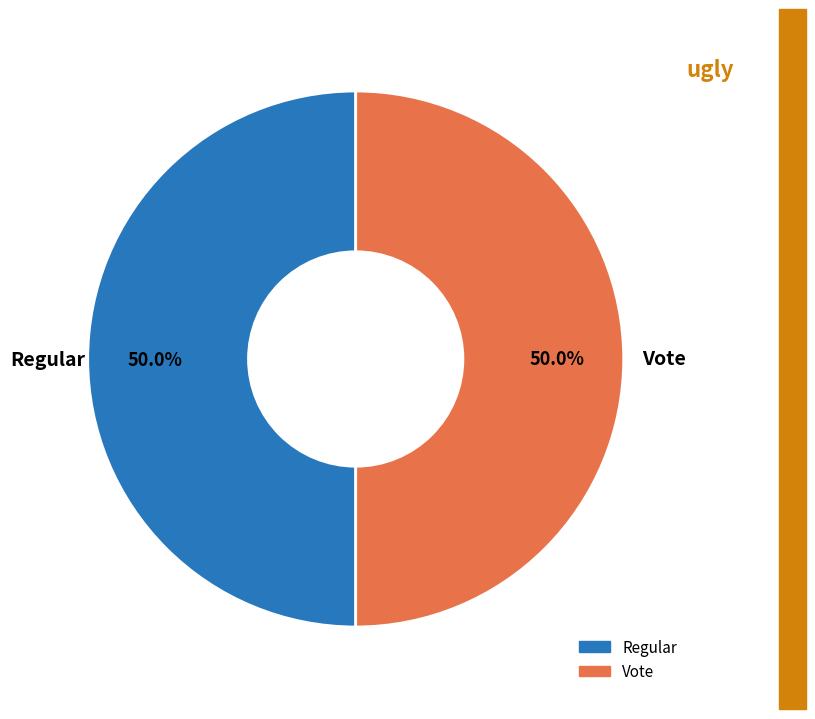

Approximately how many times larger is the value at Vote compared to Regular?

1.0